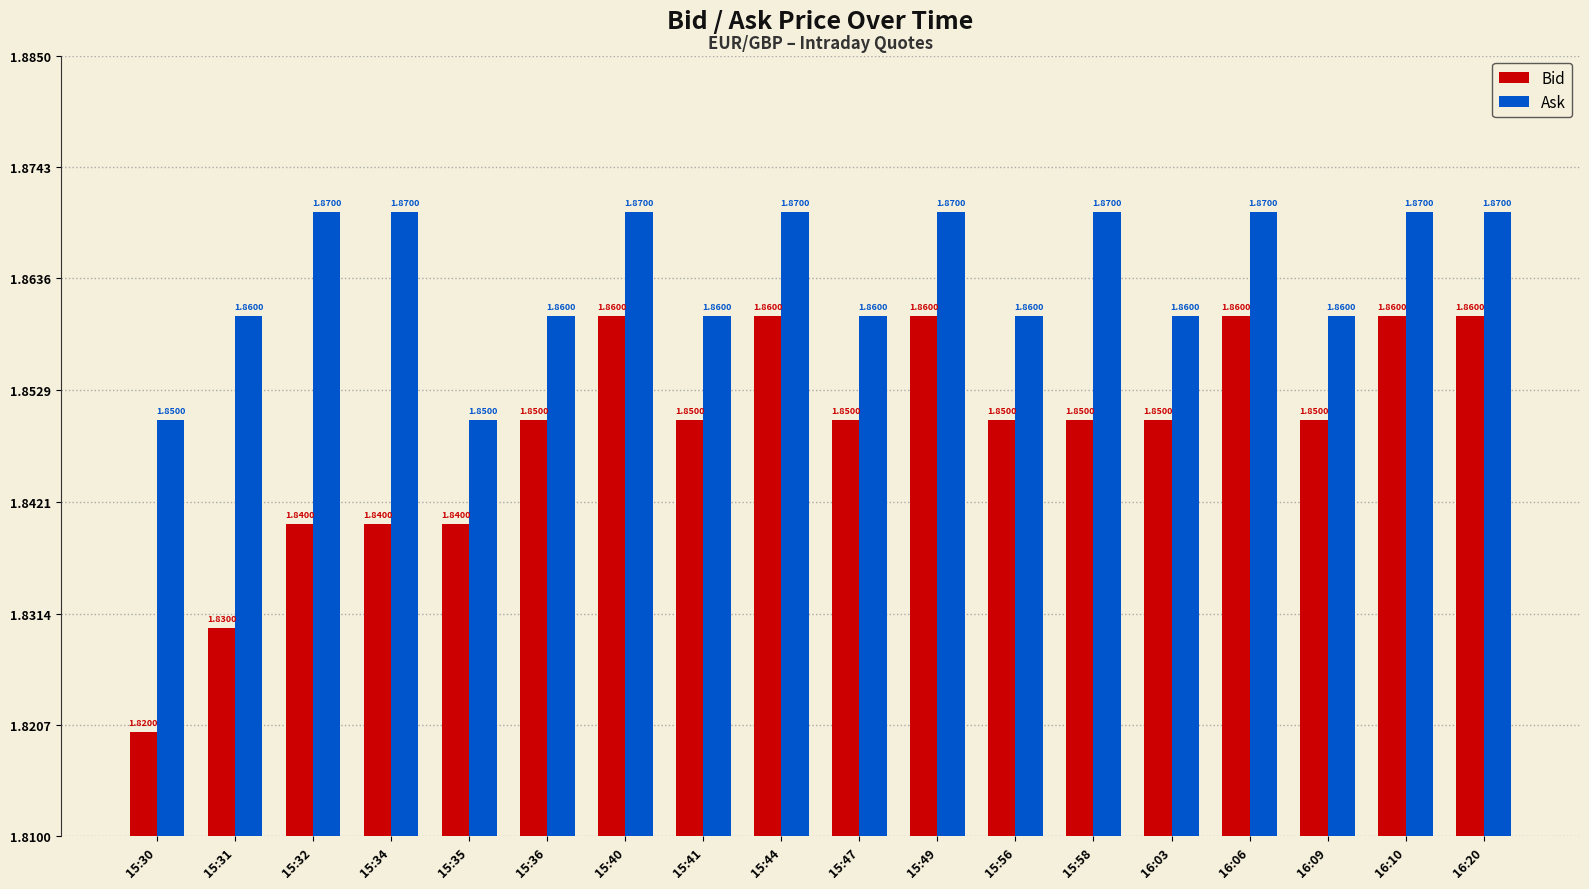

The value of Ask at 15:58 is 0.7. True or false?

False